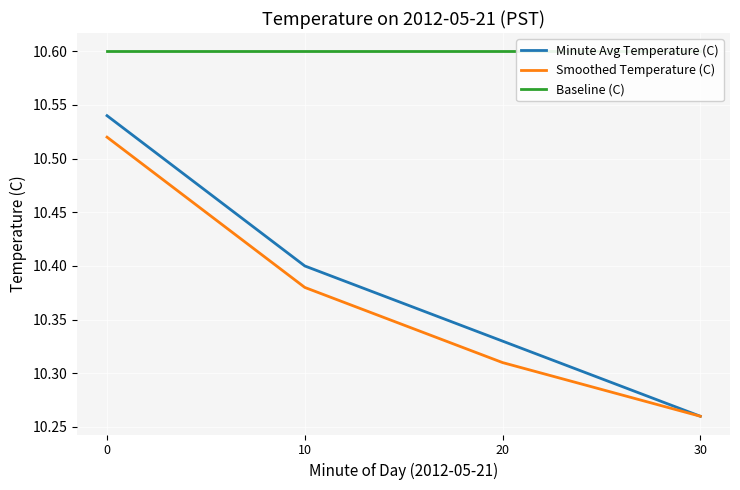

Reading right to left, list all the values displayed in this chart.

Minute Avg Temperature (C): 10.3	10.3	10.4	10.5
Smoothed Temperature (C): 10.3	10.3	10.4	10.5
Baseline (C): 10.6	10.6	10.6	10.6